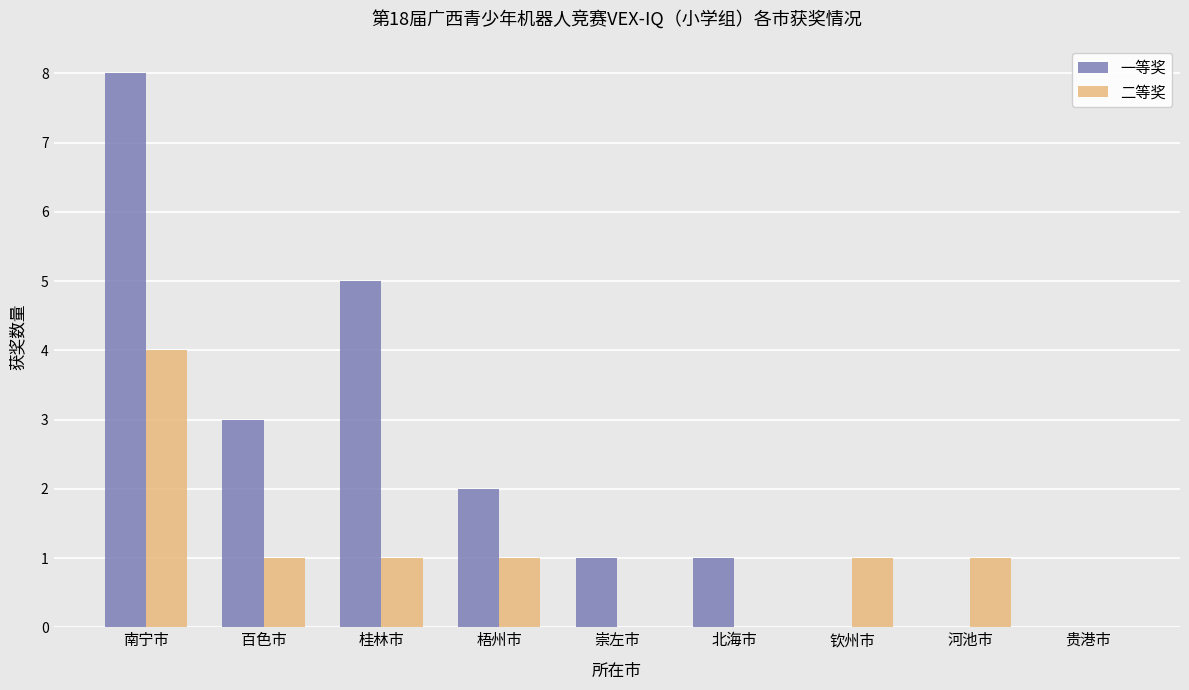

Are the bars horizontal?

No